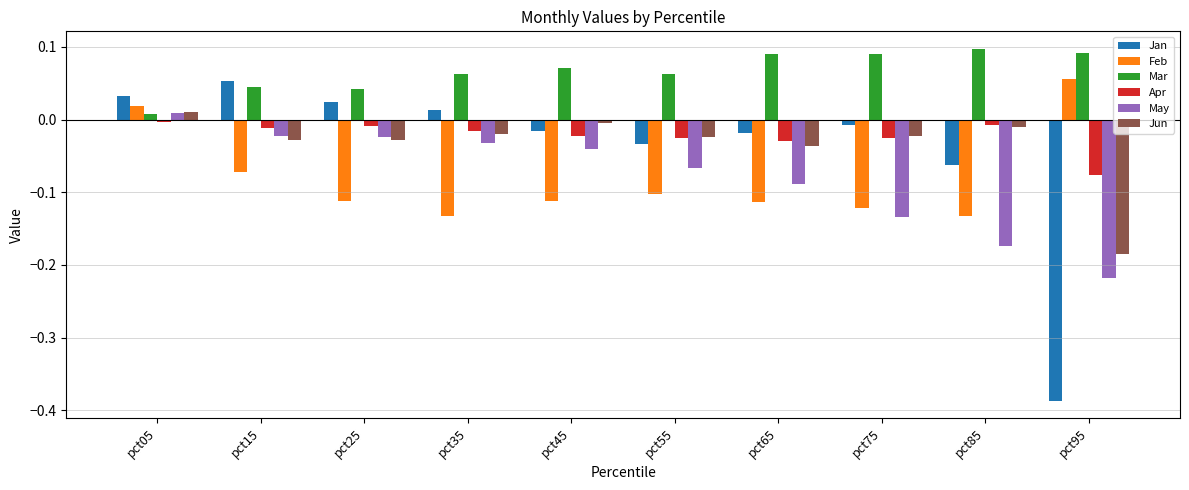

At which category does the chart reach its minimum across all series?

pct95